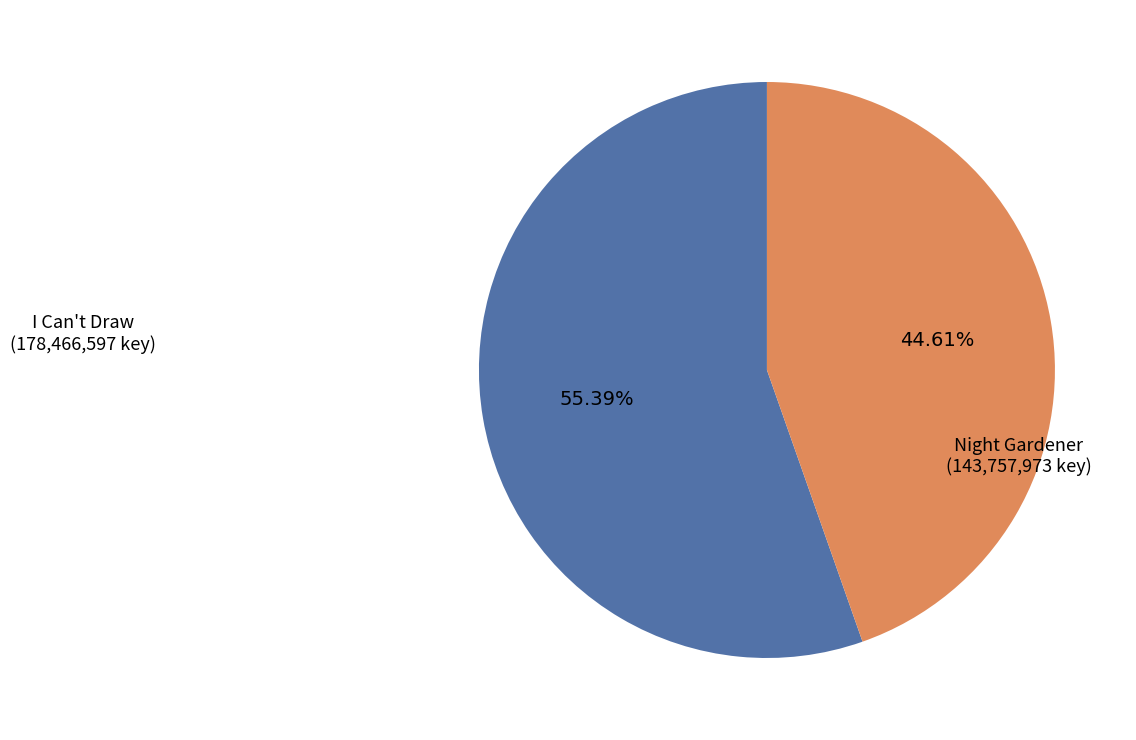

Is there a majority slice in this chart?

Yes